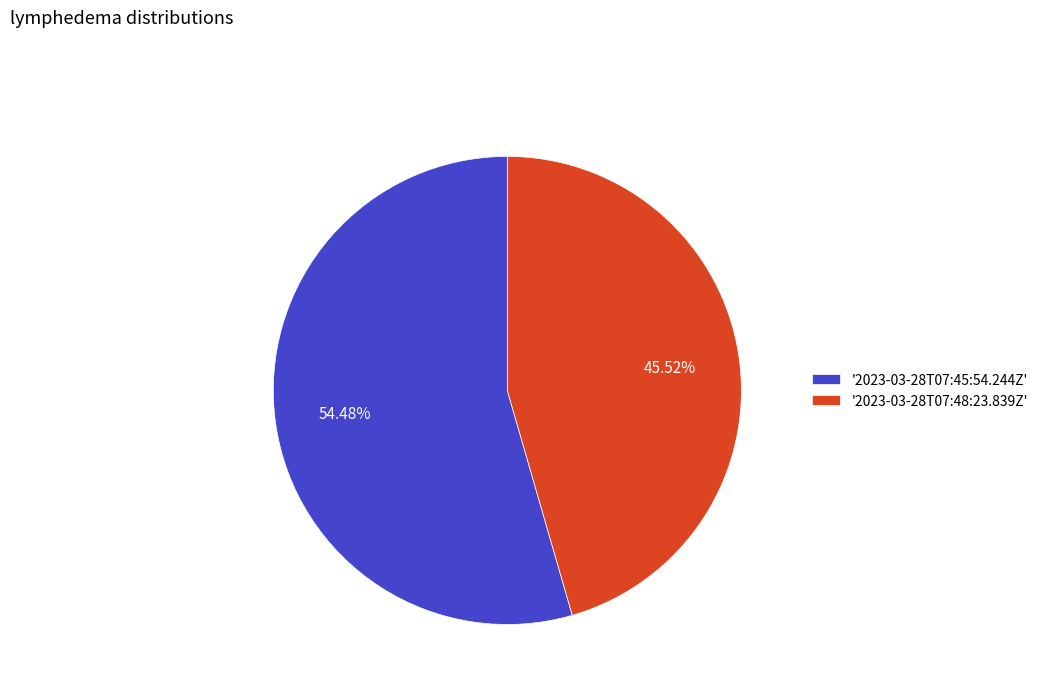

Is there any slice that represents more than half of the pie?

Yes